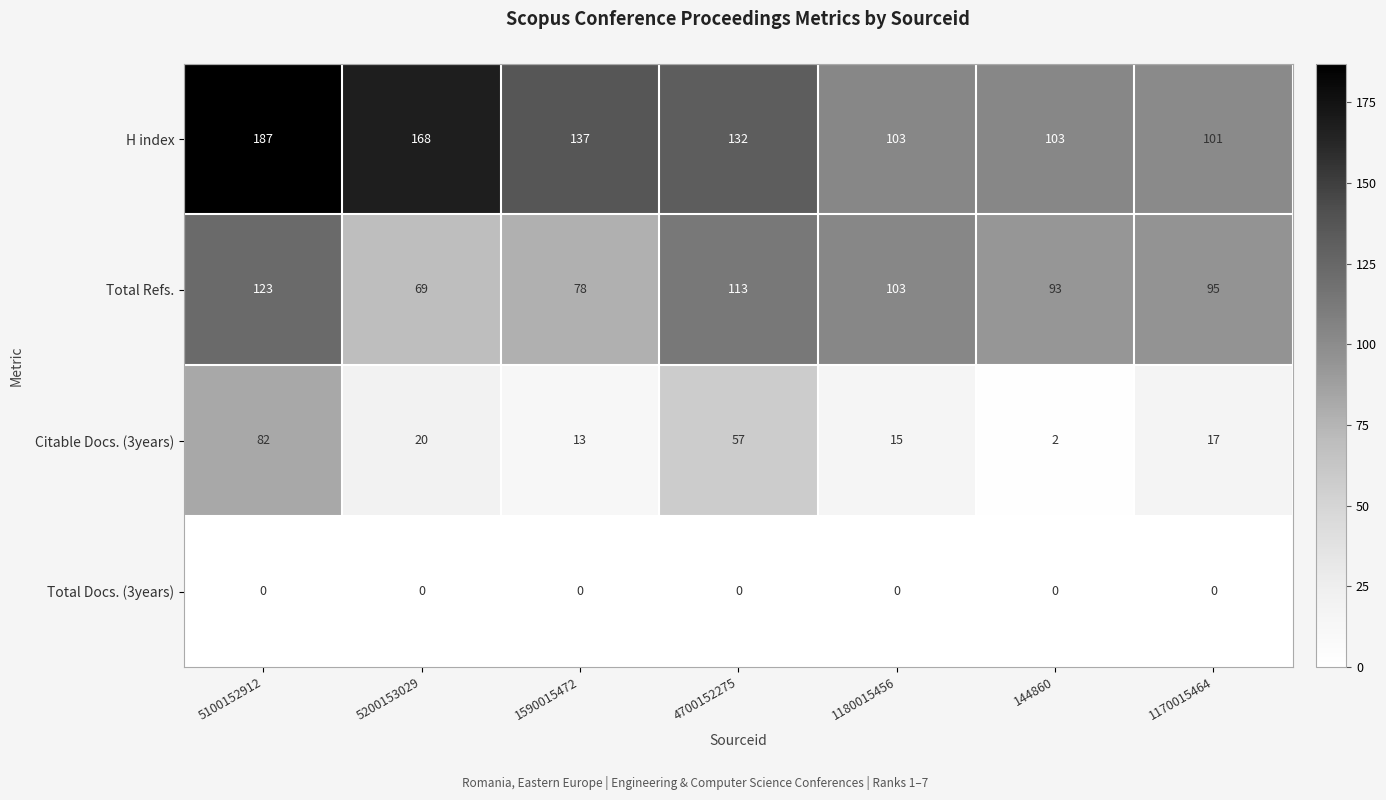

Where does the Citable Docs. (3years) series first go above 17?

5100152912